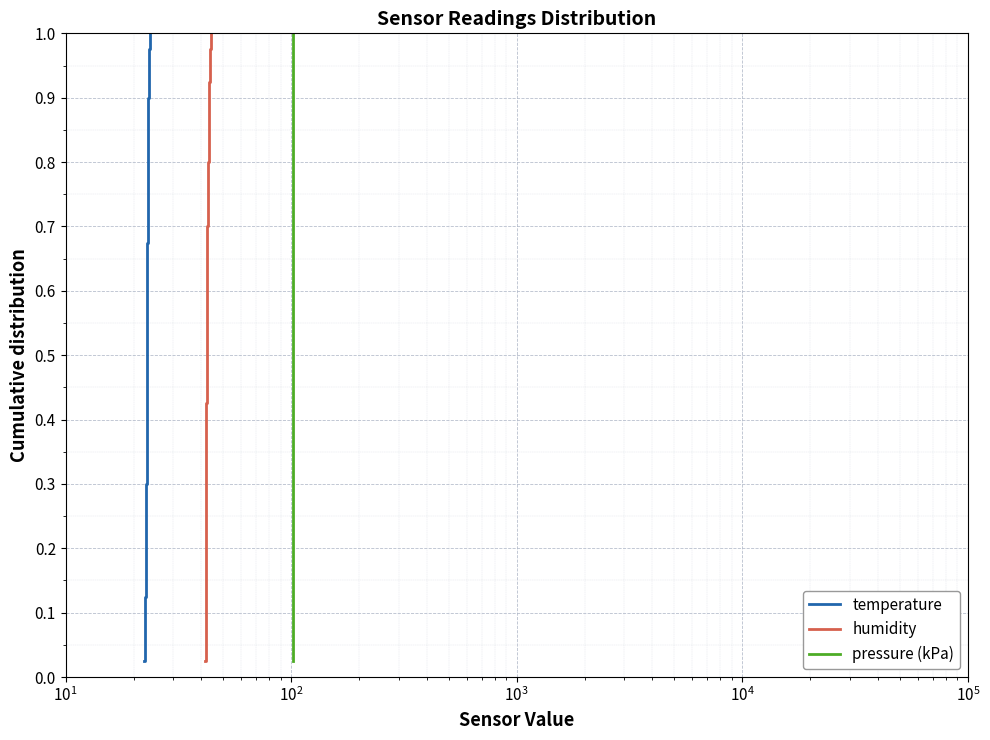

Reading left to right, what are all the values shown in this chart?

temperature: 0.0	0.1	0.1	0.1	0.1	0.1	0.2	0.2	0.2	0.2	0.3	0.3	0.3	0.3	0.4	0.4	0.4	0.5	0.5	0.5	0.5	0.6	0.6	0.6	0.6	0.7	0.7	0.7	0.7	0.8	0.8	0.8	0.8	0.8	0.9	0.9	0.9	0.9	1.0	1.0
humidity: 0.0	0.1	0.1	0.1	0.1	0.1	0.2	0.2	0.2	0.2	0.3	0.3	0.3	0.3	0.4	0.4	0.4	0.5	0.5	0.5	0.5	0.6	0.6	0.6	0.6	0.7	0.7	0.7	0.7	0.8	0.8	0.8	0.8	0.8	0.9	0.9	0.9	0.9	1.0	1.0
pressure (kPa): 0.0	0.1	0.1	0.1	0.1	0.1	0.2	0.2	0.2	0.2	0.3	0.3	0.3	0.3	0.4	0.4	0.4	0.5	0.5	0.5	0.5	0.6	0.6	0.6	0.6	0.7	0.7	0.7	0.7	0.8	0.8	0.8	0.8	0.8	0.9	0.9	0.9	0.9	1.0	1.0